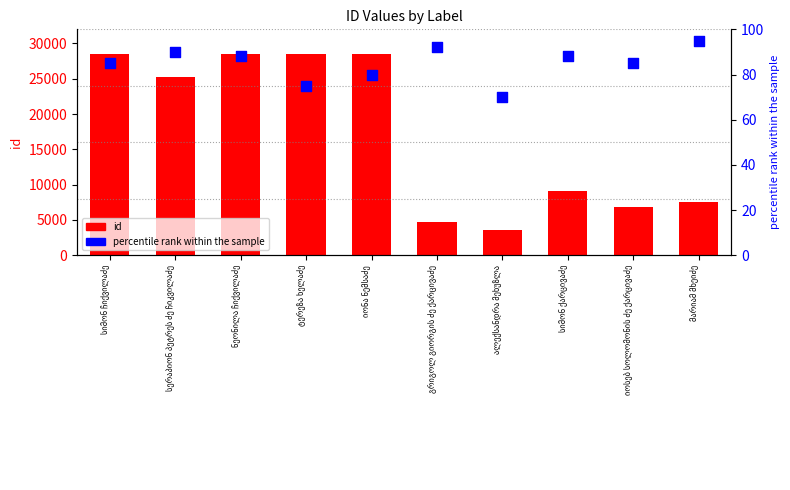

Which series has the largest total across all categories?

id